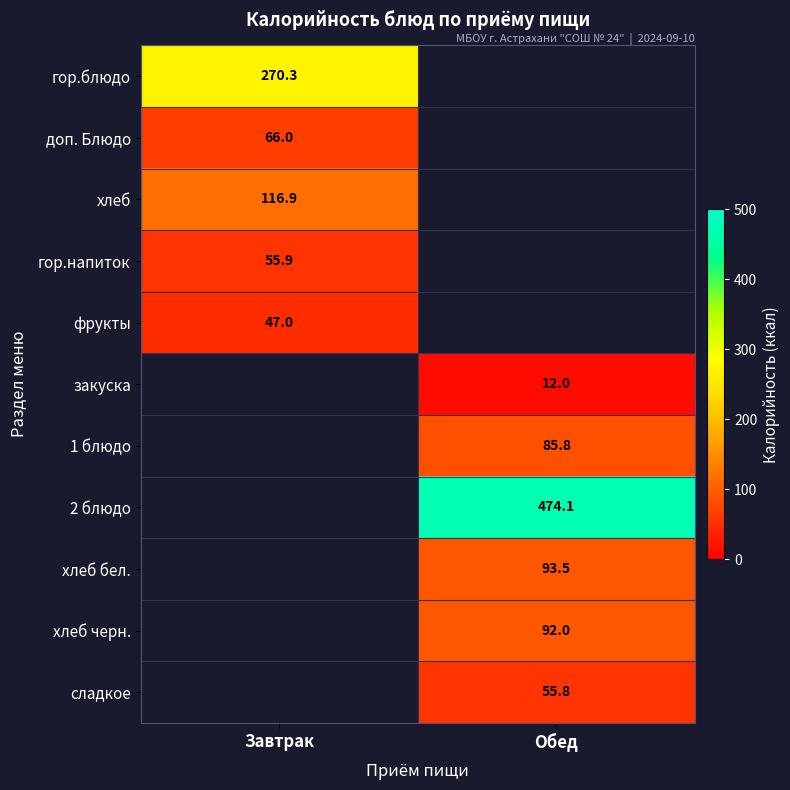

How many distinct data groups are displayed?

11